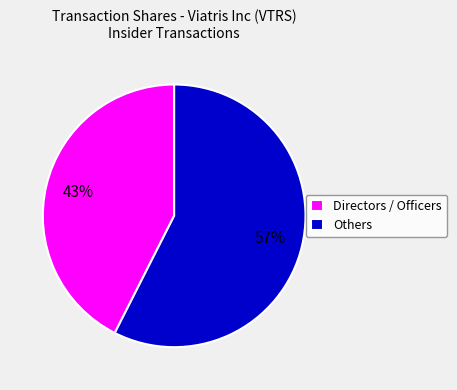

Which category has the biggest portion of the pie?

Others